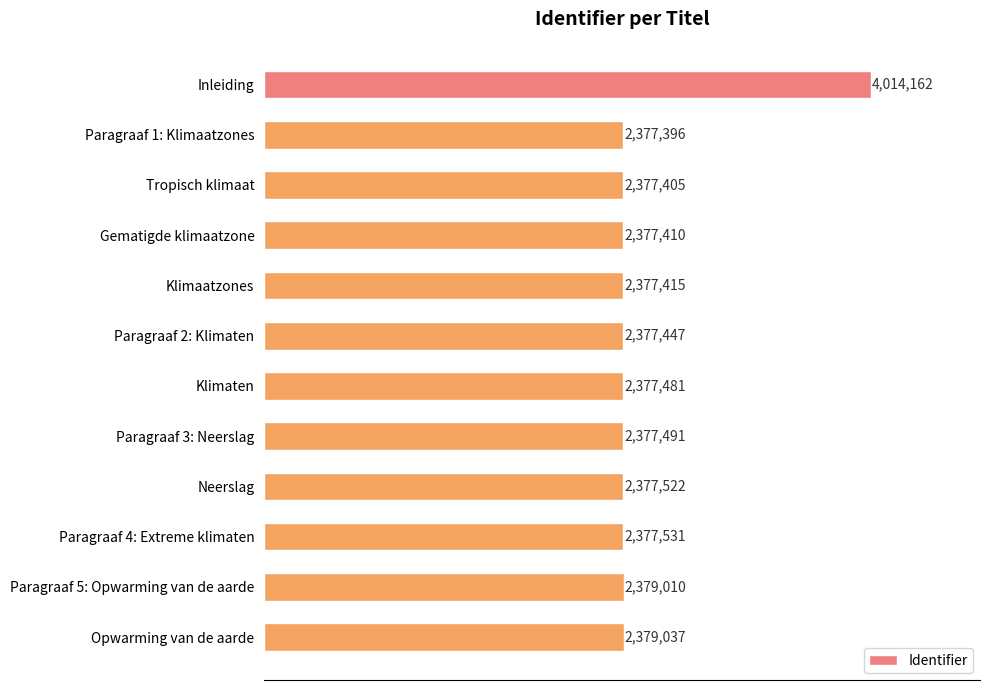

Rank the categories by value from highest to lowest.

Inleiding, Opwarming van de aarde, Paragraaf 5: Opwarming van de aarde, Paragraaf 4: Extreme klimaten, Neerslag, Paragraaf 3: Neerslag, Klimaten, Paragraaf 2: Klimaten, Klimaatzones, Gematigde klimaatzone, Tropisch klimaat, Paragraaf 1: Klimaatzones